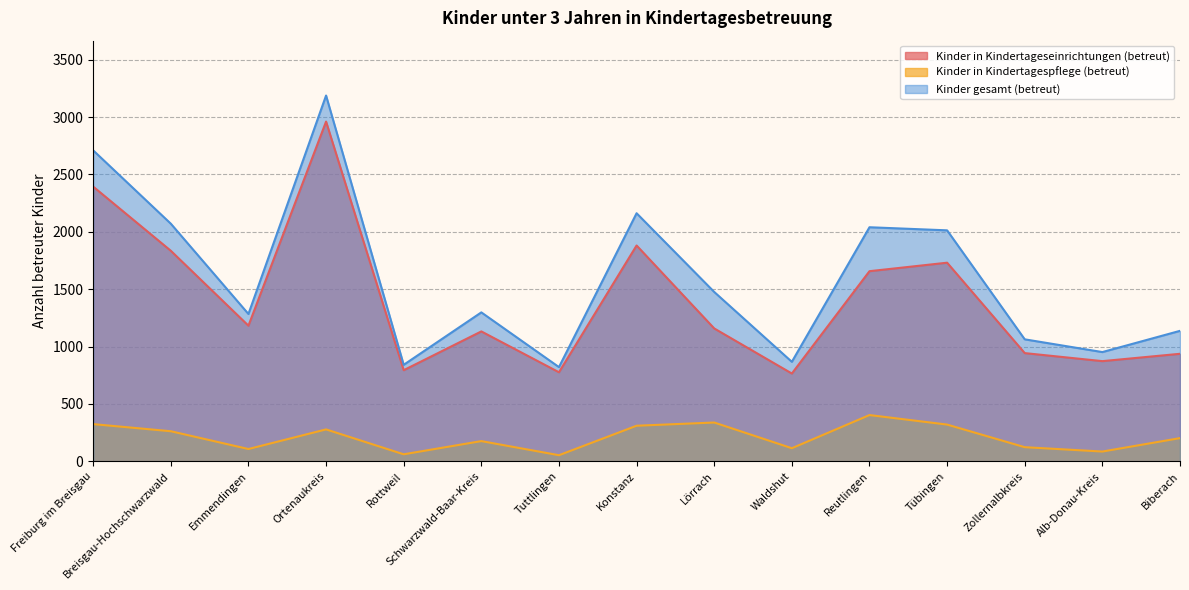

At how many categories does at least one series exceed 1369?

7